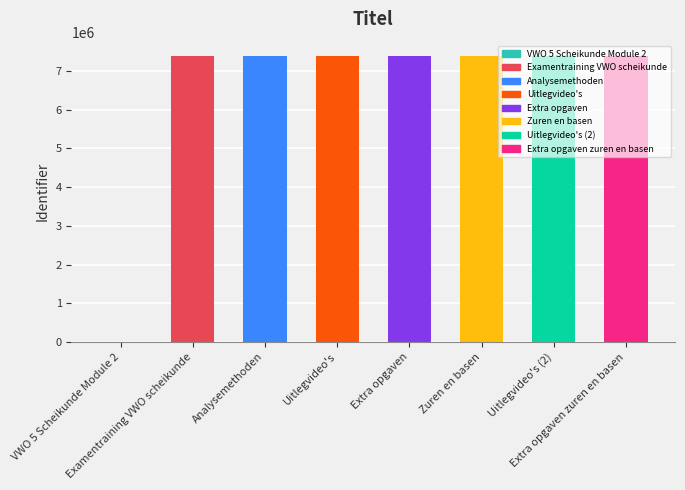

What is the sum of all values?

51684219